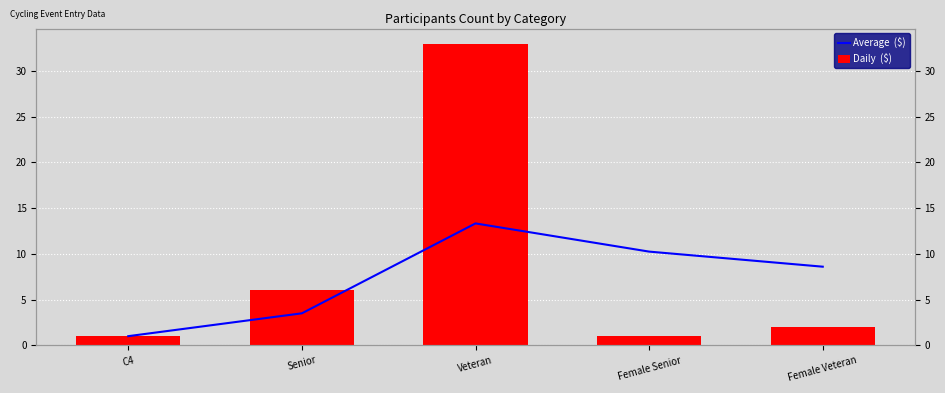

Read the Average  ($) value at Senior.

3.5